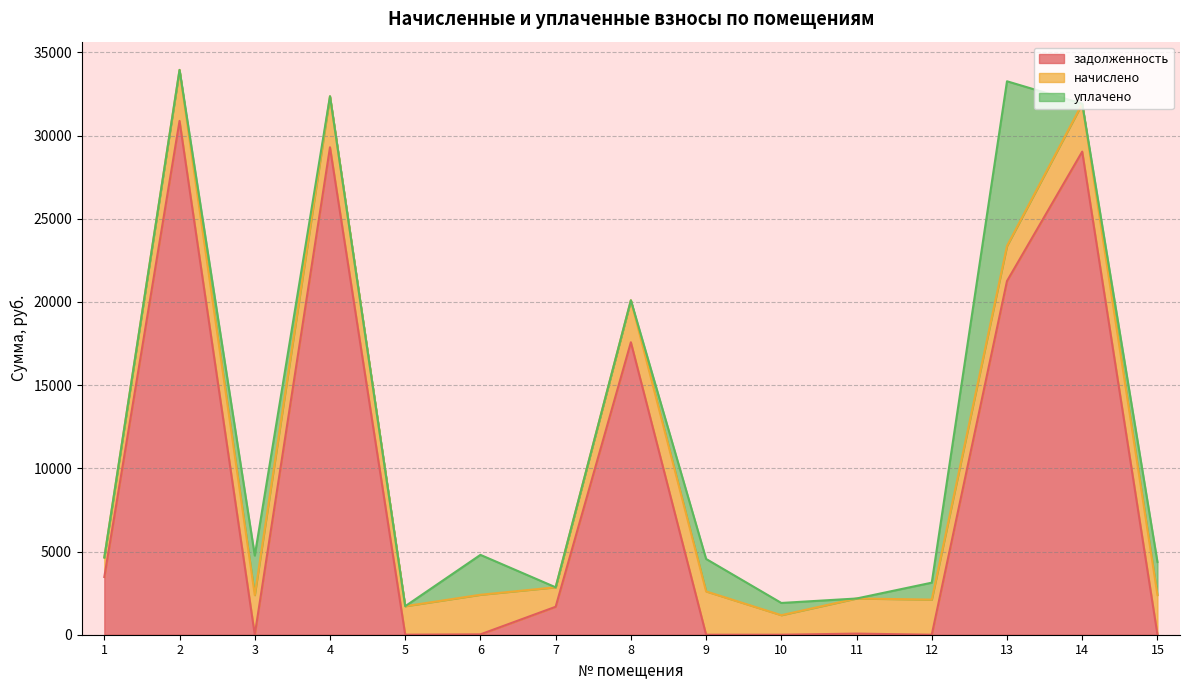

Reading left to right, transcribe all the data shown in this chart.

задолженность: 1=3469.8	2=30880.3	3=0.7	4=29296.3	5=1.9	6=22.3	7=1680.4	8=17577.2	9=0.0	10=0.0	11=67.0	12=0.0	13=21254.9	14=29033.8	15=5.4
начислено: 1=1173.9	2=3065.4	3=2379.0	4=3065.4	5=1712.1	6=2379.0	7=1170.0	8=2523.3	9=2603.0	10=1173.9	11=2109.9	12=2109.9	13=2109.9	14=2882.1	15=2379.0
уплачено: 1=0.0	2=0.0	3=2379.0	4=0.0	5=0.0	6=2398.0	7=0.0	8=0.0	9=1951.0	10=735.0	11=0.0	12=1019.0	13=9898.0	14=0.0	15=1987.0